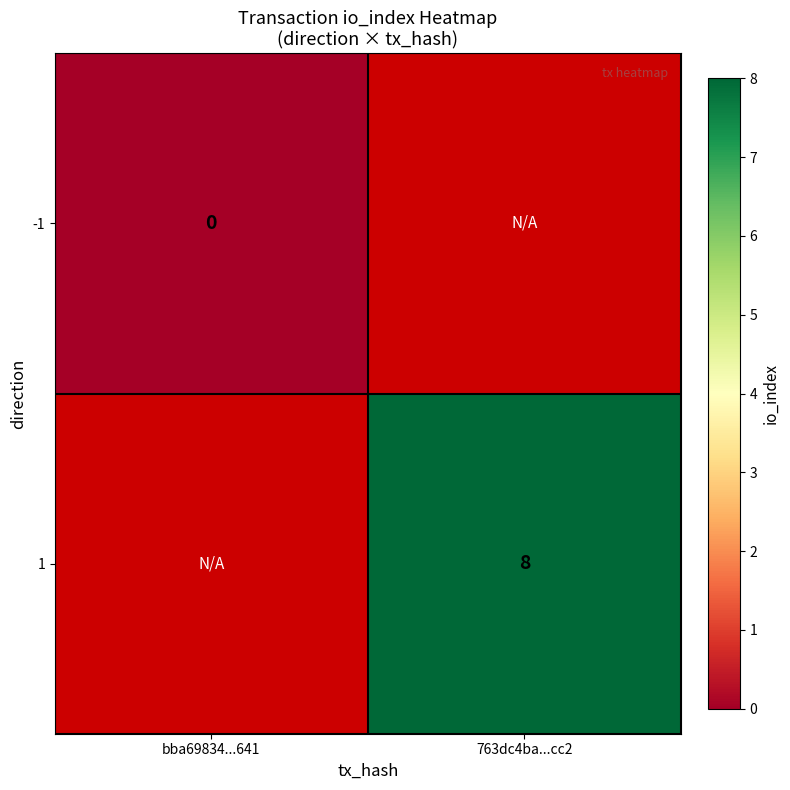

The value of 1 at 763dc4ba...cc2 is 3. True or false?

False